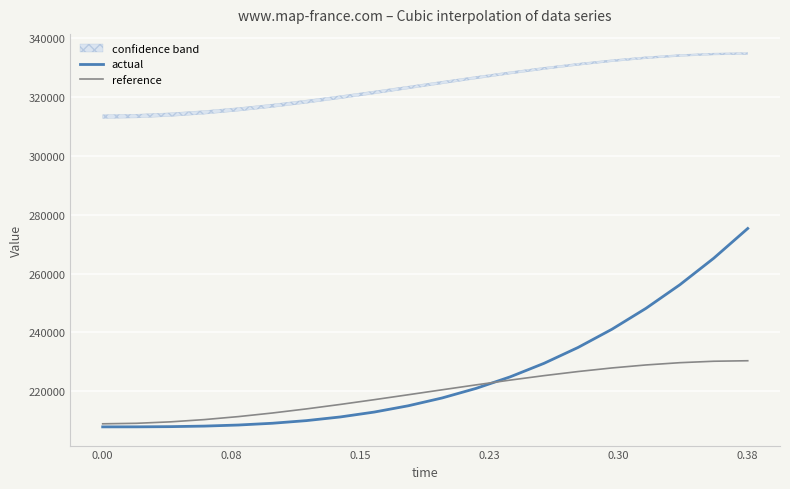

Reading right to left, what are all the values shown in this chart?

actual: 275334.5	265234.1	256195.8	248160.7	241069.7	234863.9	229484.2	224871.6	220967.1	217711.8	215046.5	212912.3	211250.2	210001.2	209106.2	208506.3	208142.4	207955.5	207886.7	207876.9
reference: 230362.8	230190.8	229700.0	228927.9	227912.0	226689.7	225298.6	223776.3	222160.1	220487.7	218796.5	217124.1	215508.0	213985.6	212594.5	211372.3	210356.3	209584.2	209093.4	208921.5